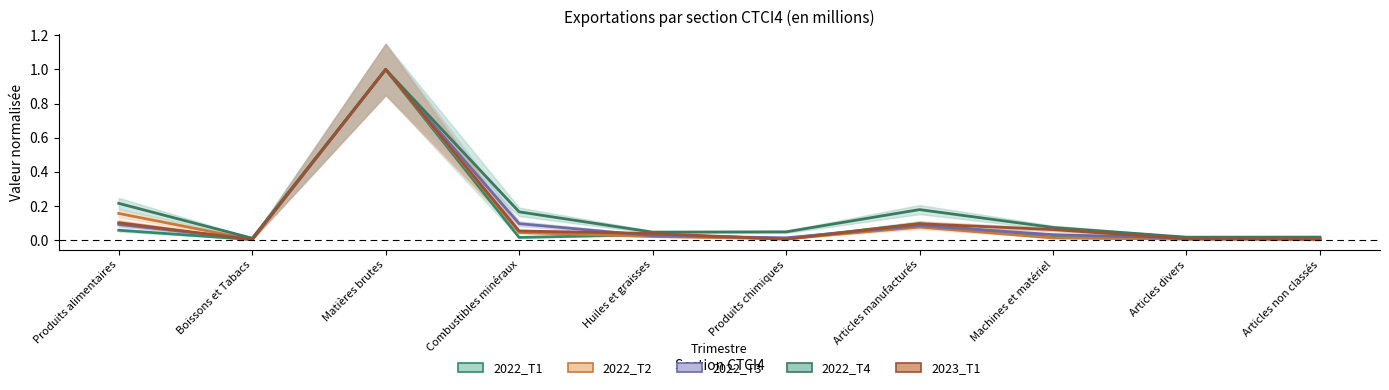

At which category is the sum across all series the highest?

Matières brutes